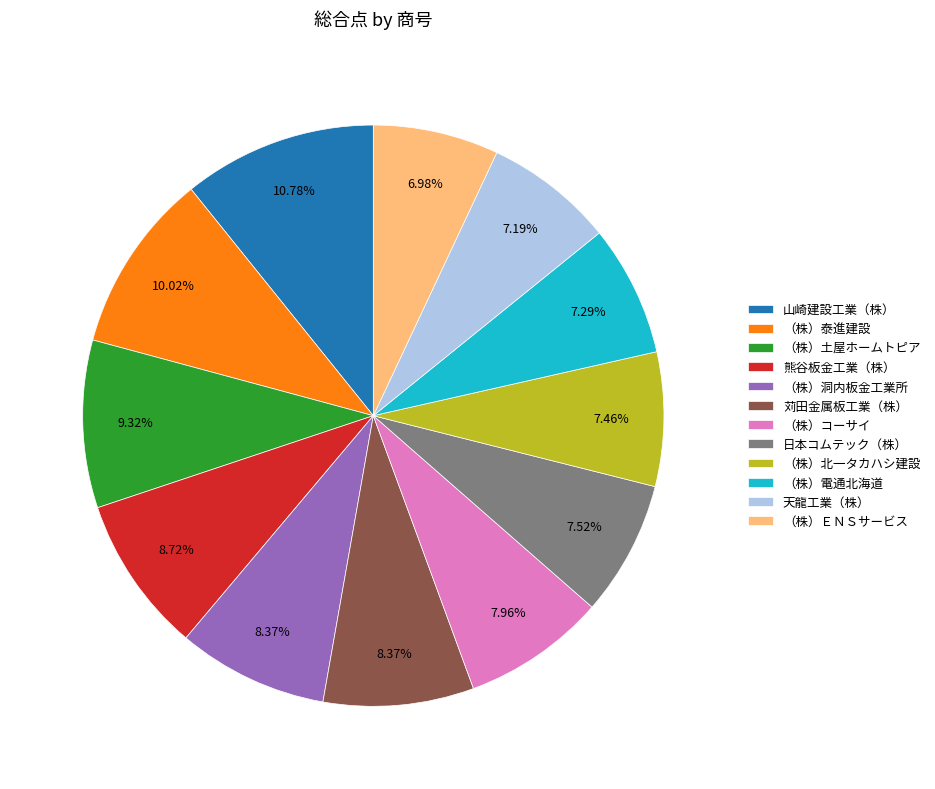

Count the number of slices in the pie.

12